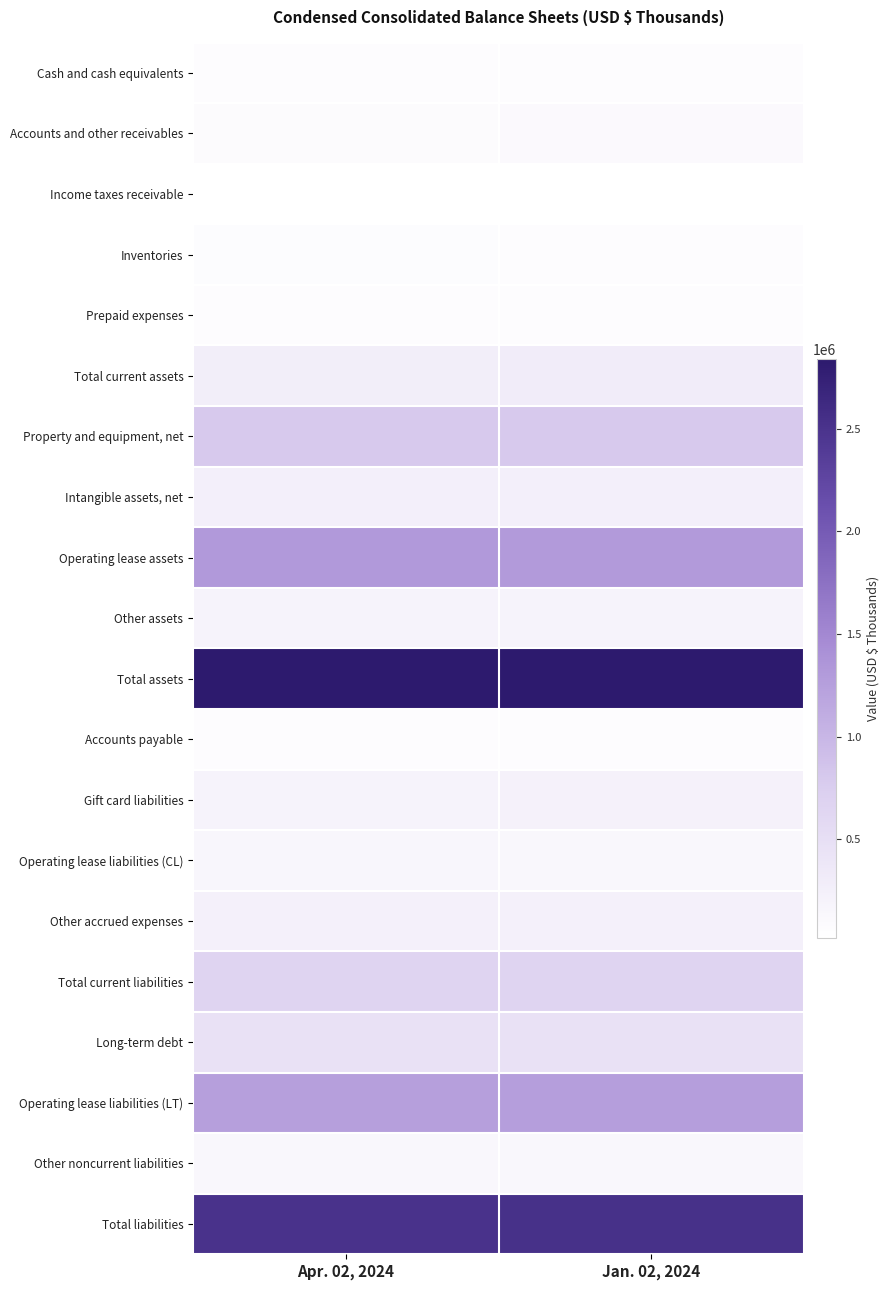

What is the maximum value shown in the chart?

2840383